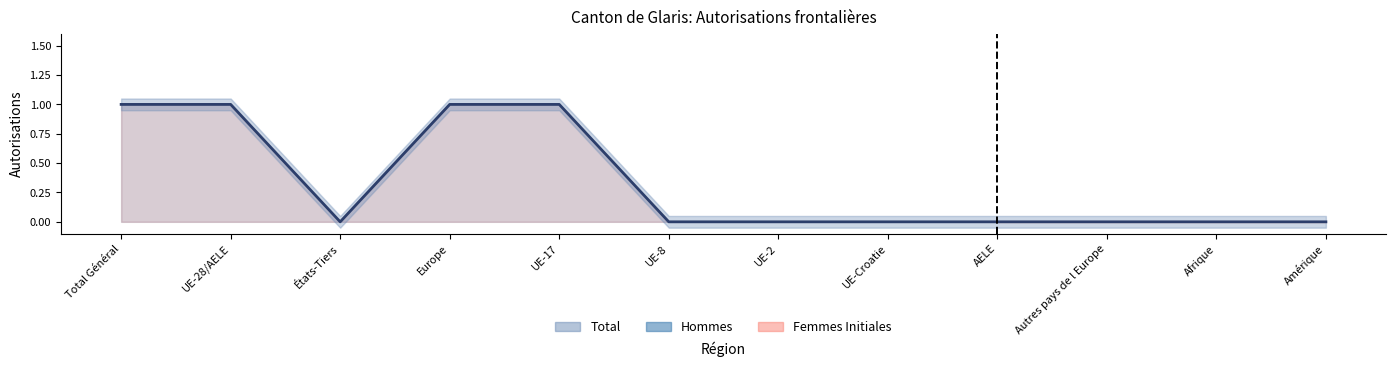

Which category has the highest value across all series?

Total Général